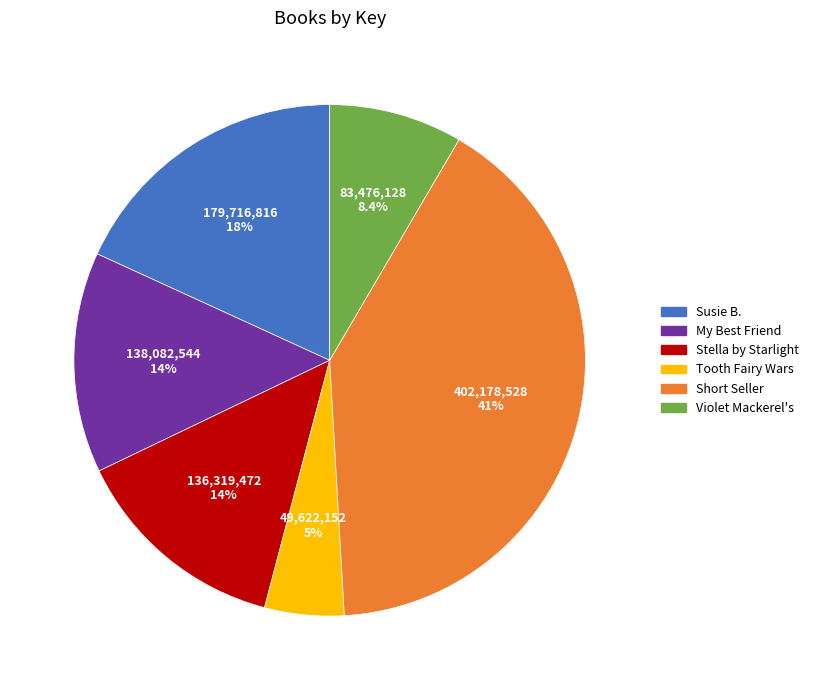

Is there a majority slice in this chart?

No